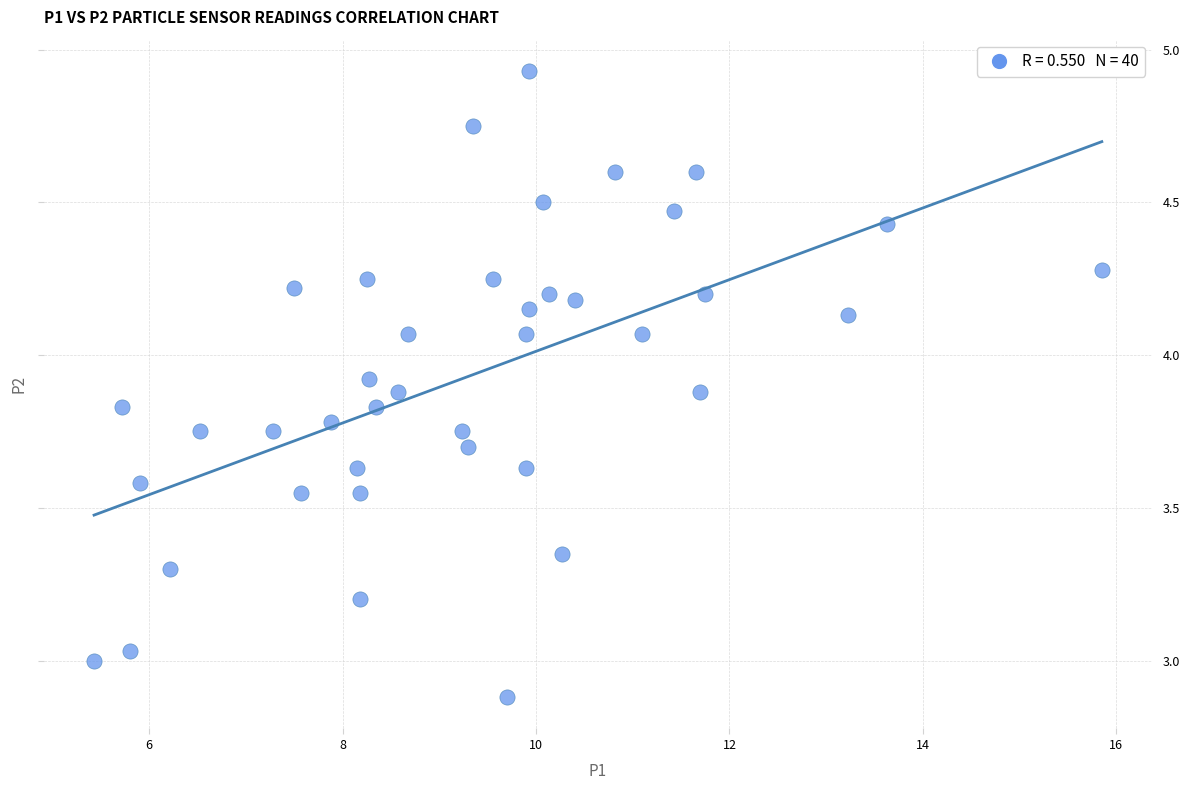

What is the range of X values (max minus min)?

10.4